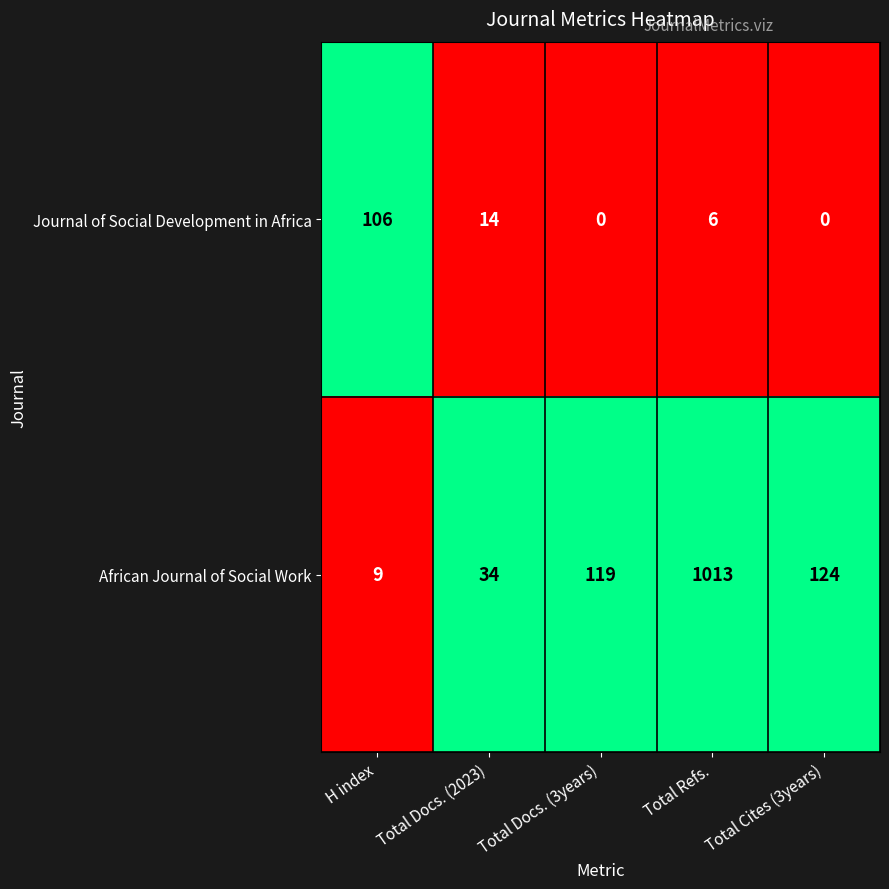

Which series has the largest range (max minus min)?

African Journal of Social Work